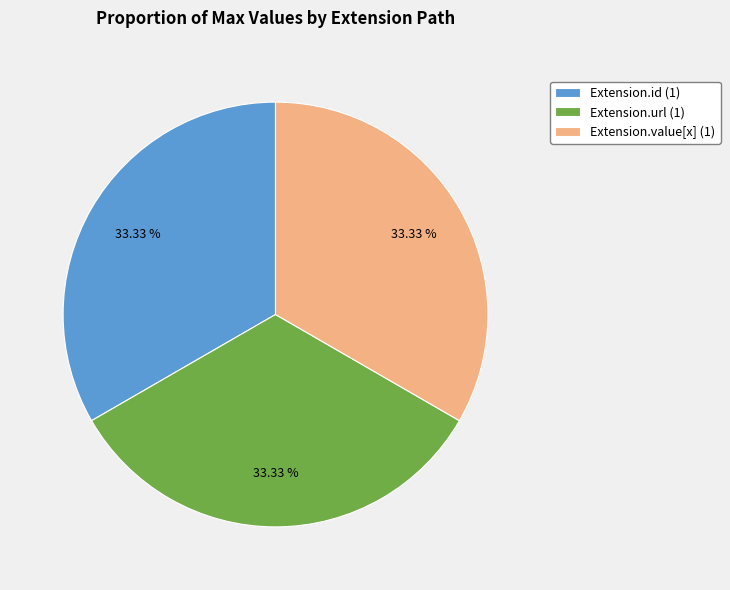

Does Extension.url (1) represent more than half of the total?

No